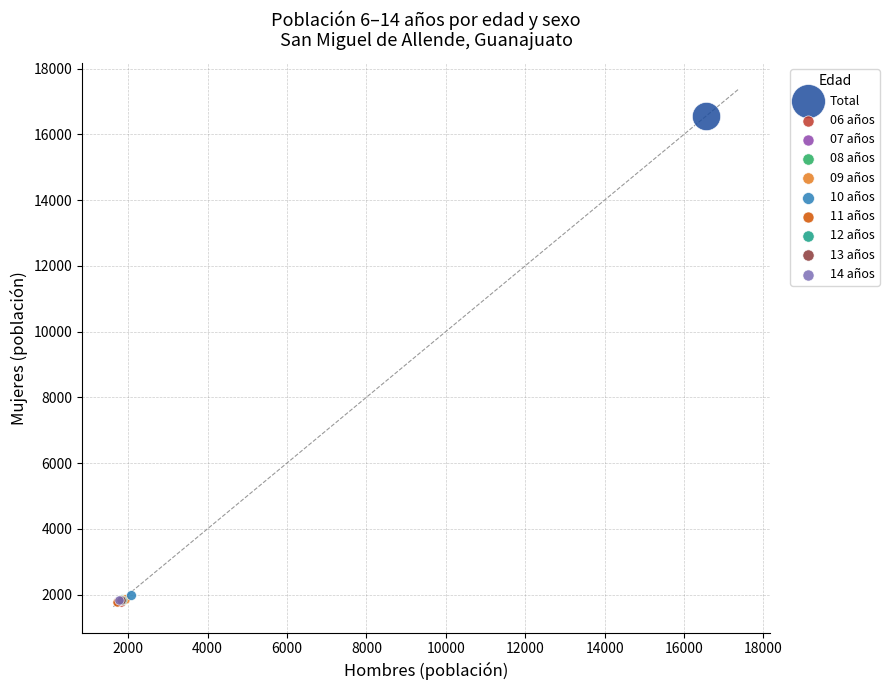

What are all the series names shown in the legend?

Total, 06 años, 07 años, 08 años, 09 años, 10 años, 11 años, 12 años, 13 años, 14 años